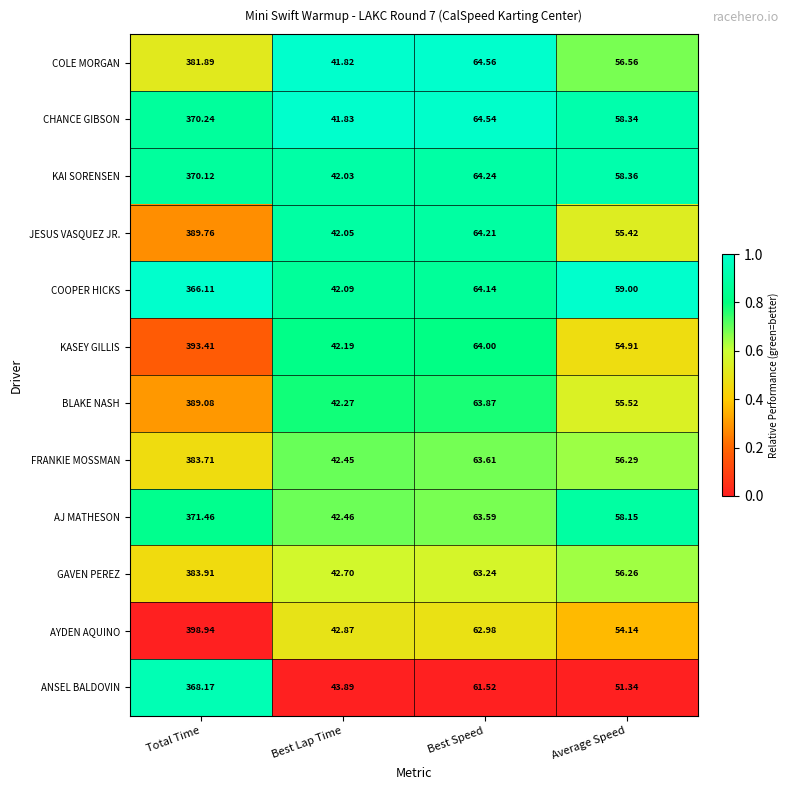

Which series has the widest spread of values?

AYDEN AQUINO